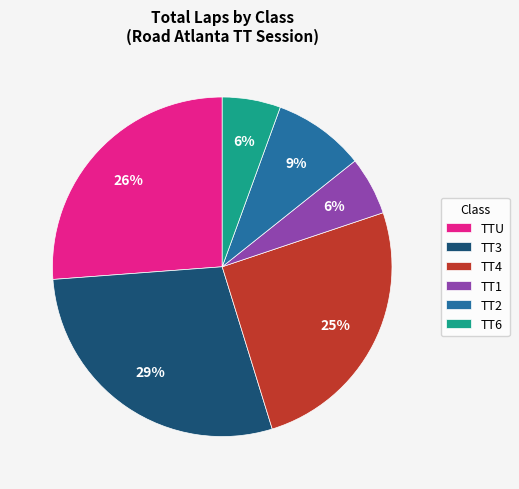

Count the number of slices in the pie.

6